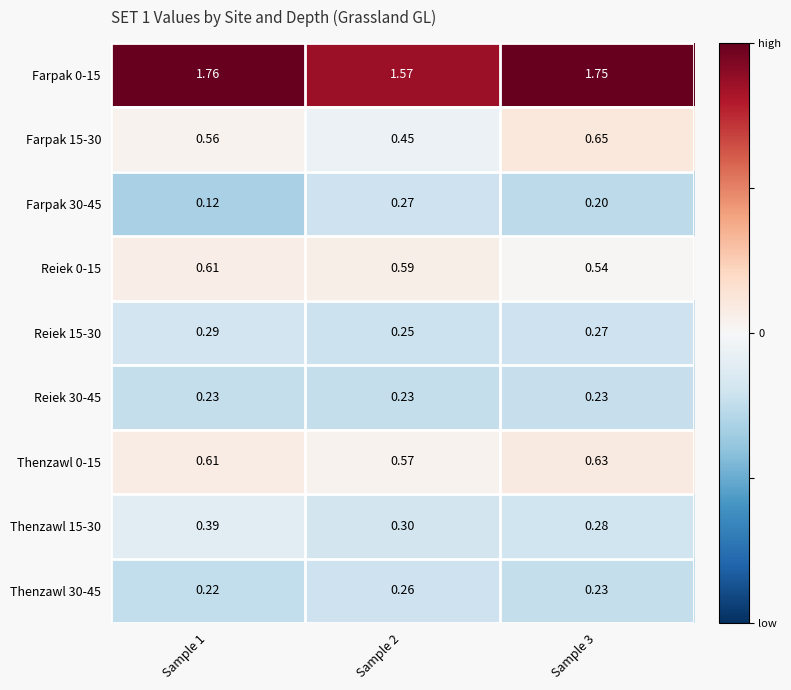

How many categories are shown in the chart?

3